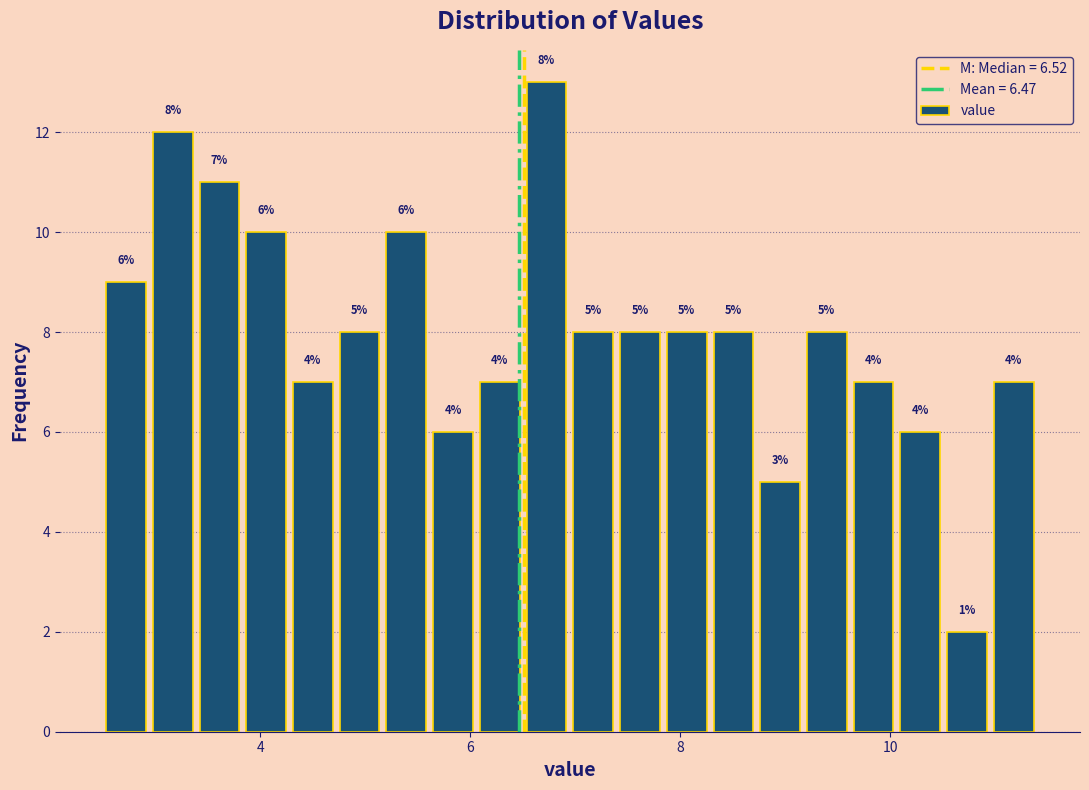

Read against the x-axis, roughly where is the centre of the tallest bar?

6.8